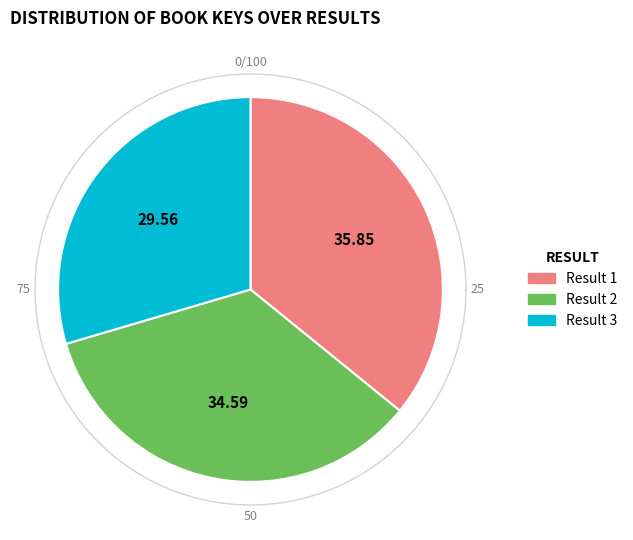

How many segments does this pie chart have?

3